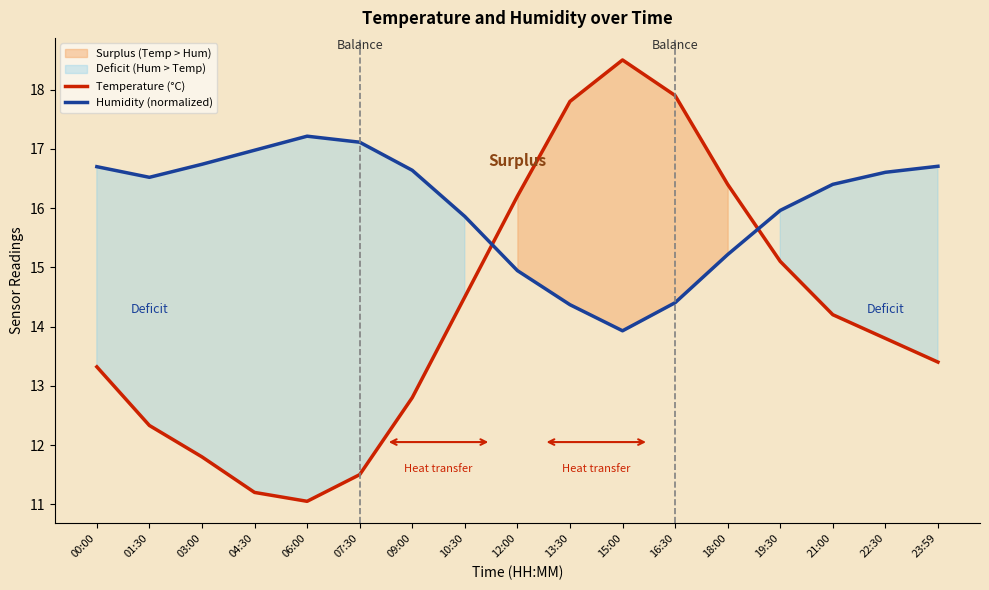

Does the chart have visible grid lines?

No